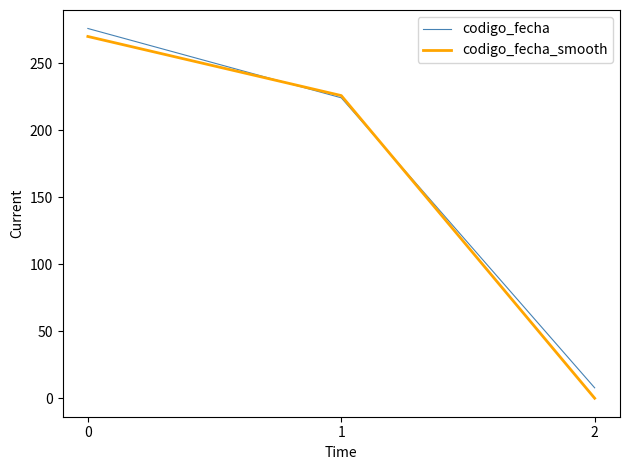

Is it true that codigo_fecha equals 276.0 at 0?

True